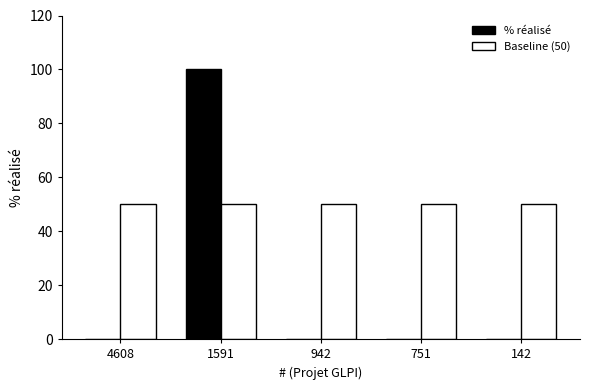

At which category is the sum across all series the highest?

1591